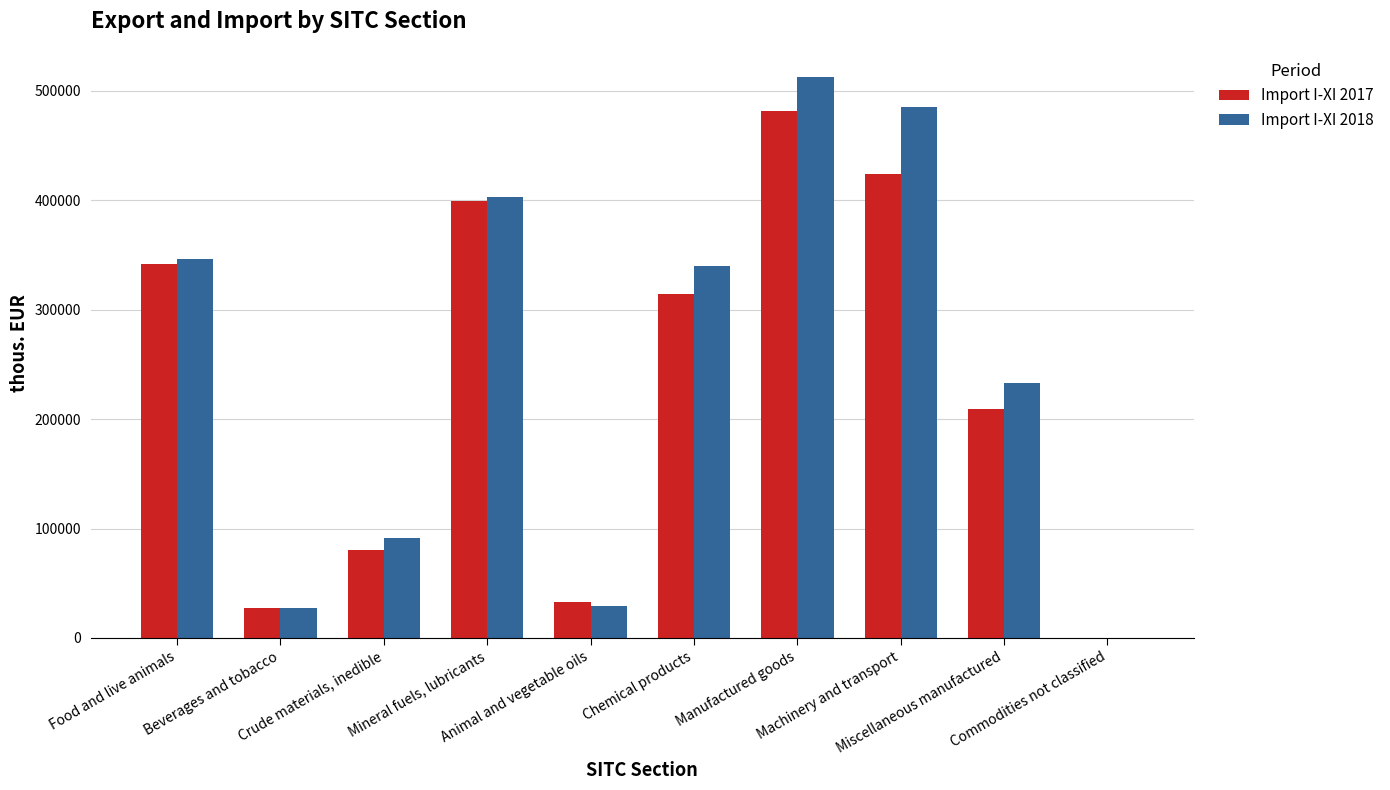

Which series has the largest total across all categories?

Import I-XI 2018